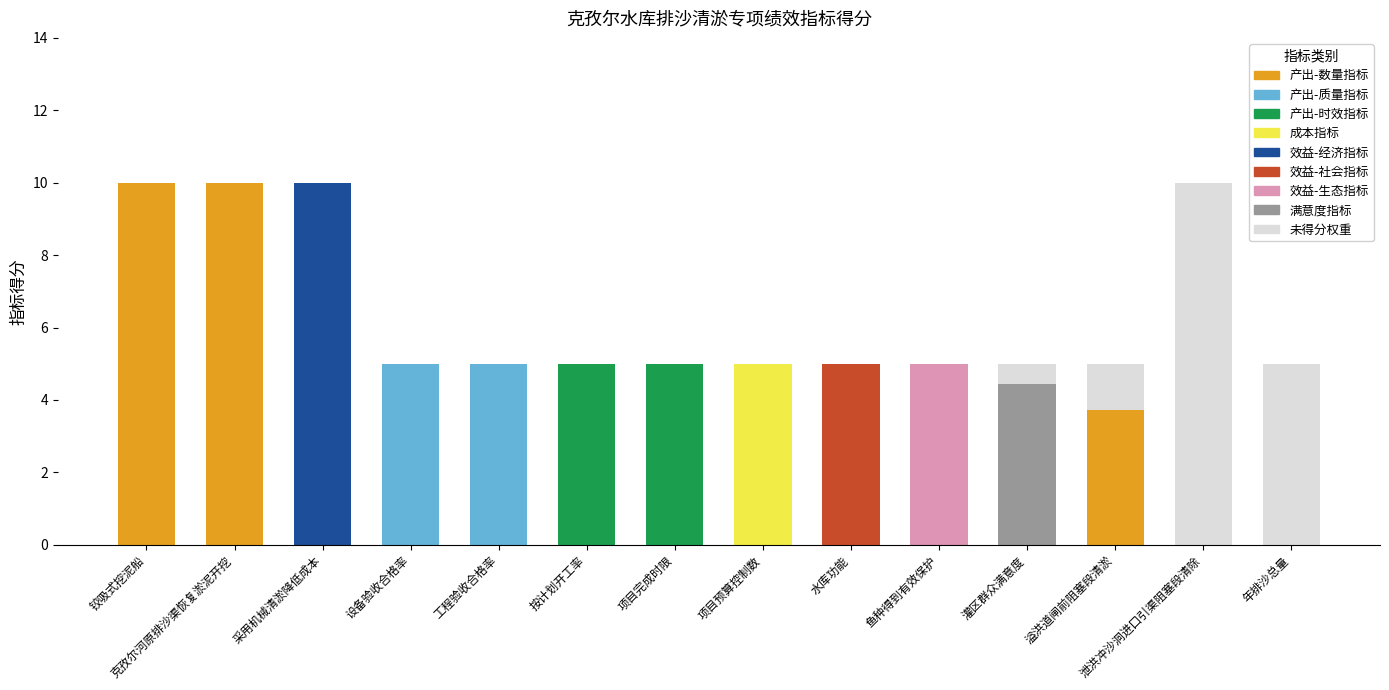

What is the total value across all series at 铰吸式挖泥船?

10.0